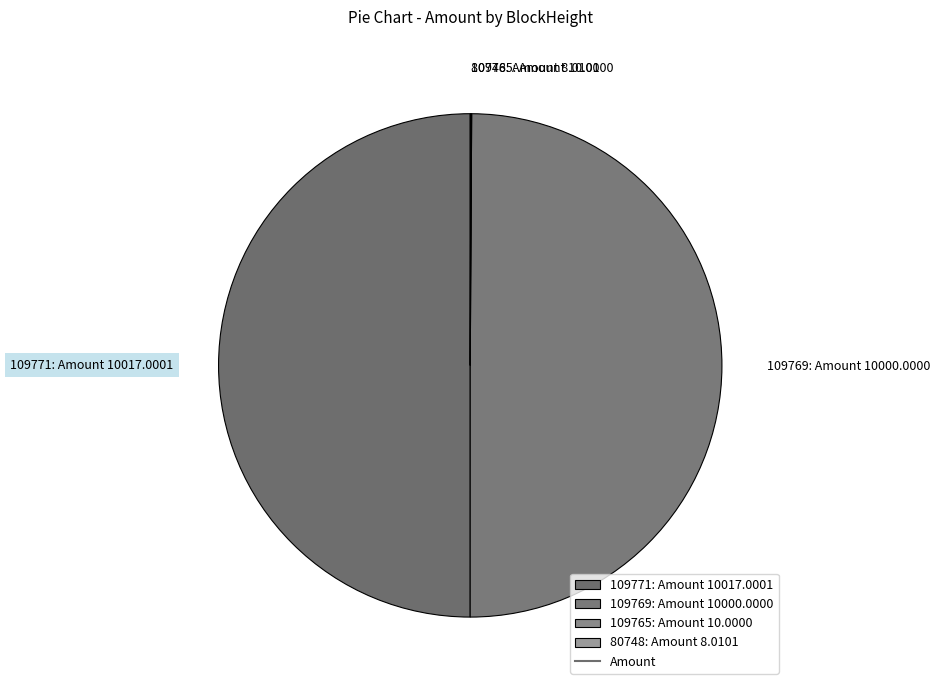

The 109769: Amount 10000.0000 slice represents 65% of the pie. True or false?

False